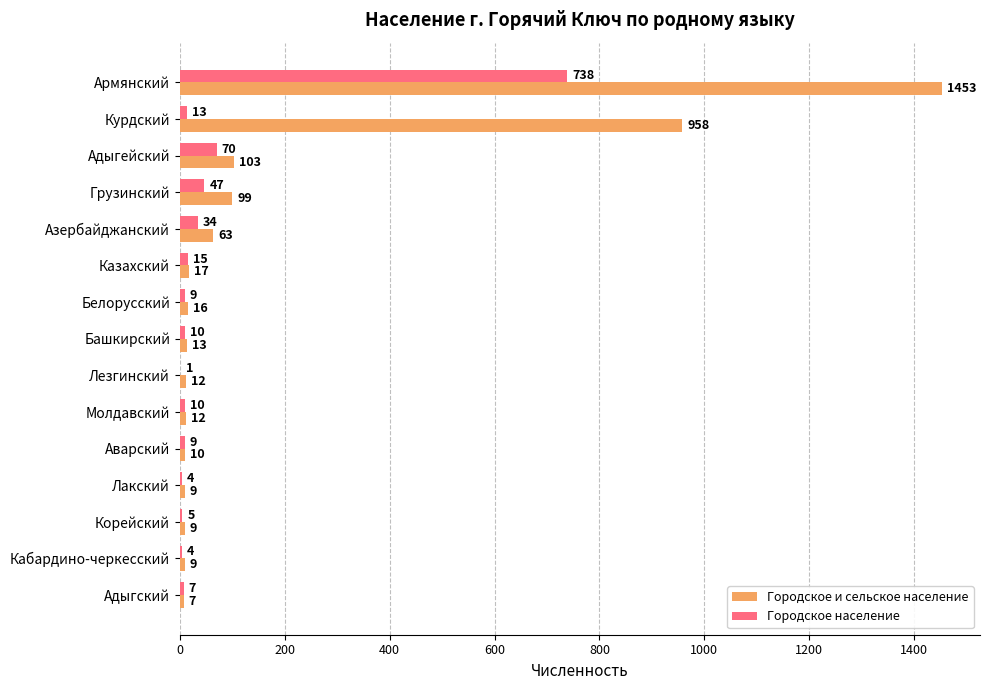

What is the sum of the Городское и сельское население values at Грузинский and Башкирский?

112